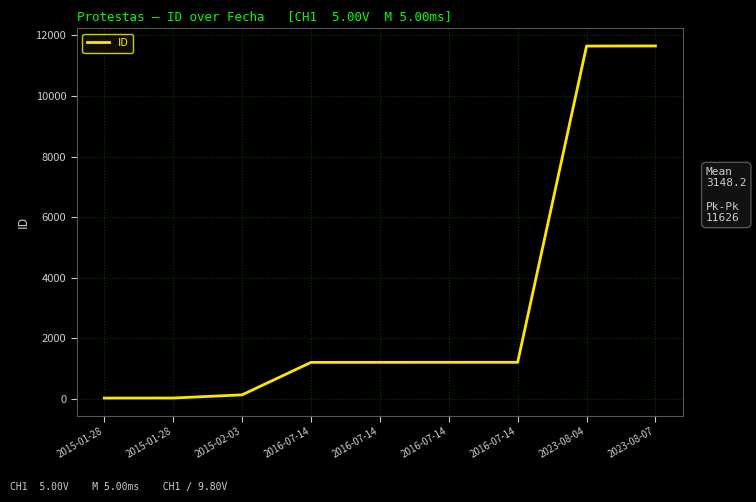

How many lines are shown in the chart?

1